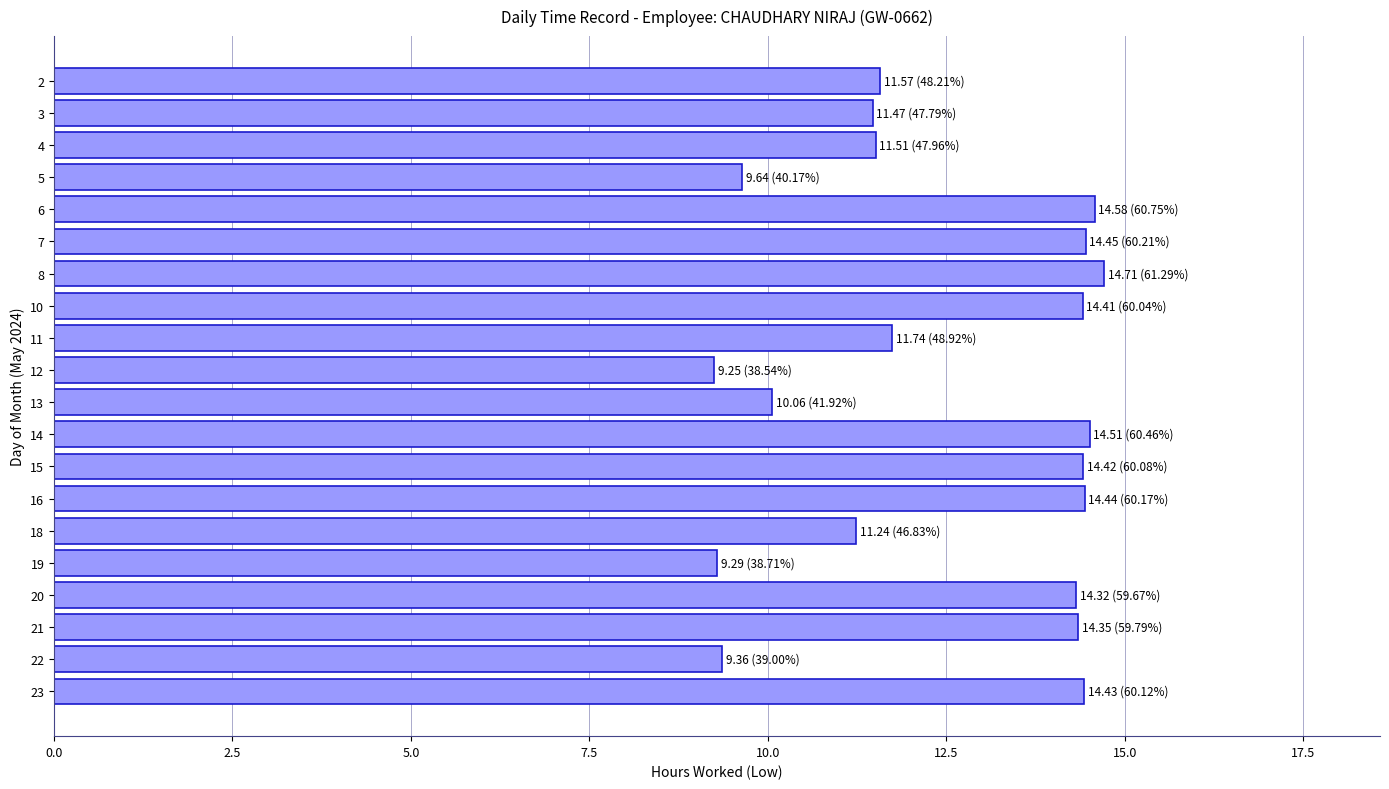

What is the change in value from 8 to 19?

-5.4